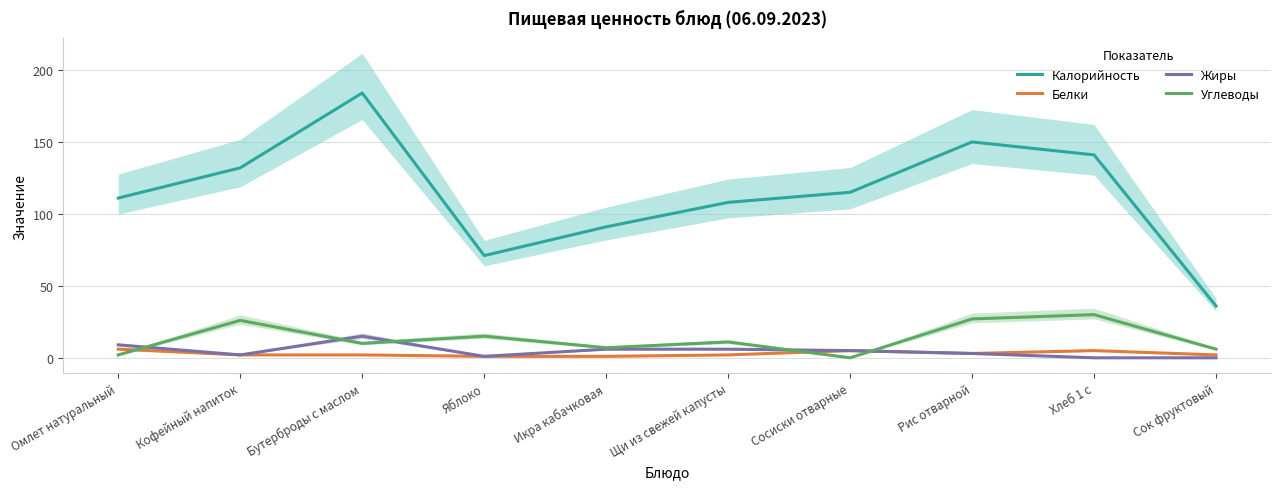

What is the total value across all series at Бутерброды с маслом?

211